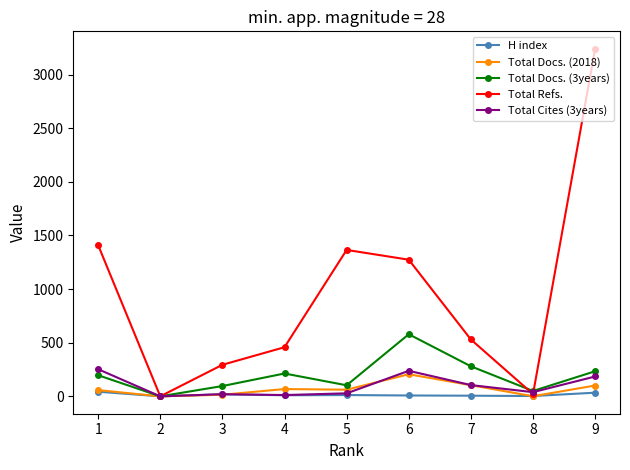

True or false: H index has more than 0 points higher than both neighbors.

True